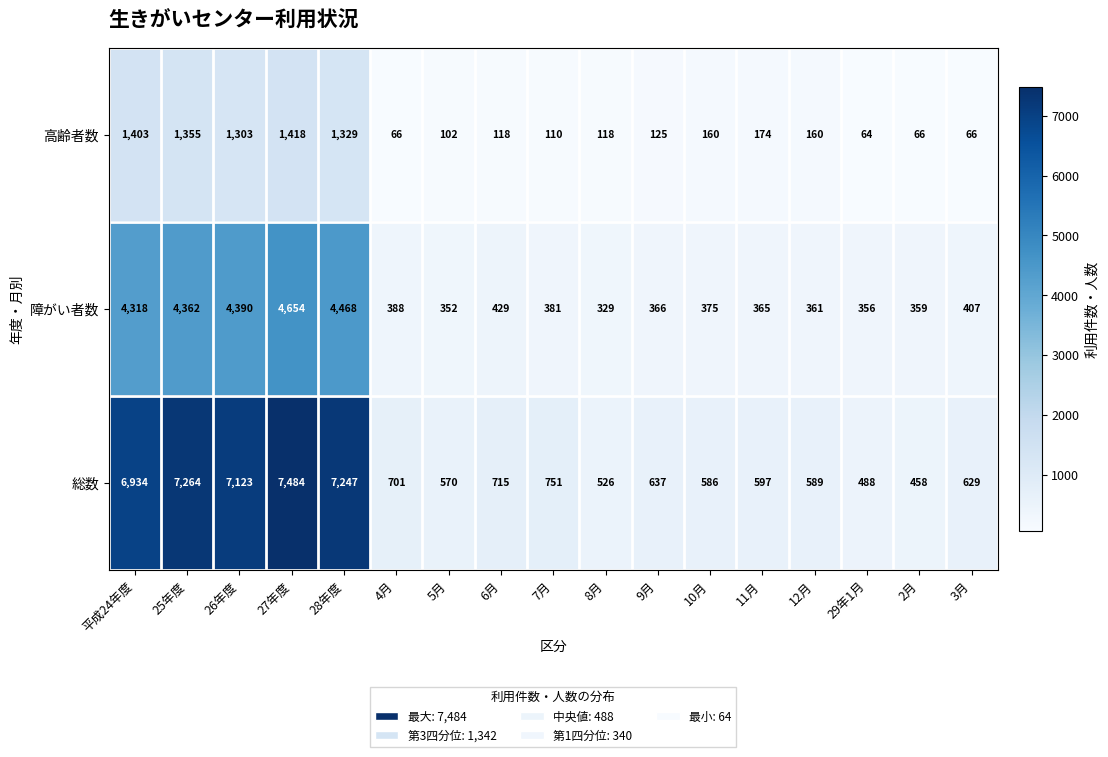

What is the total value across all series at 11月?

1136